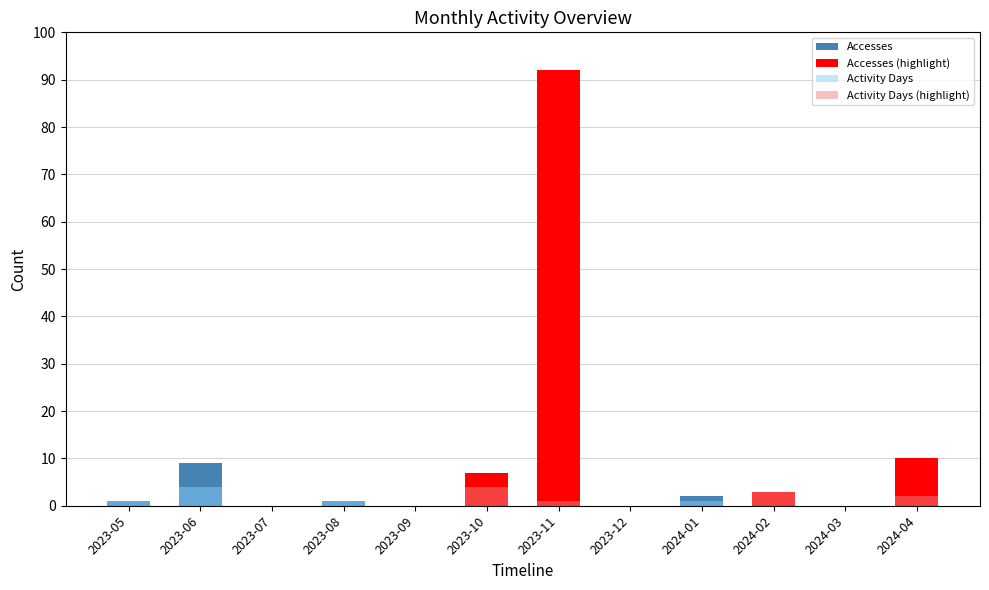

What is the label of the 7th bar from the right?

2023-10